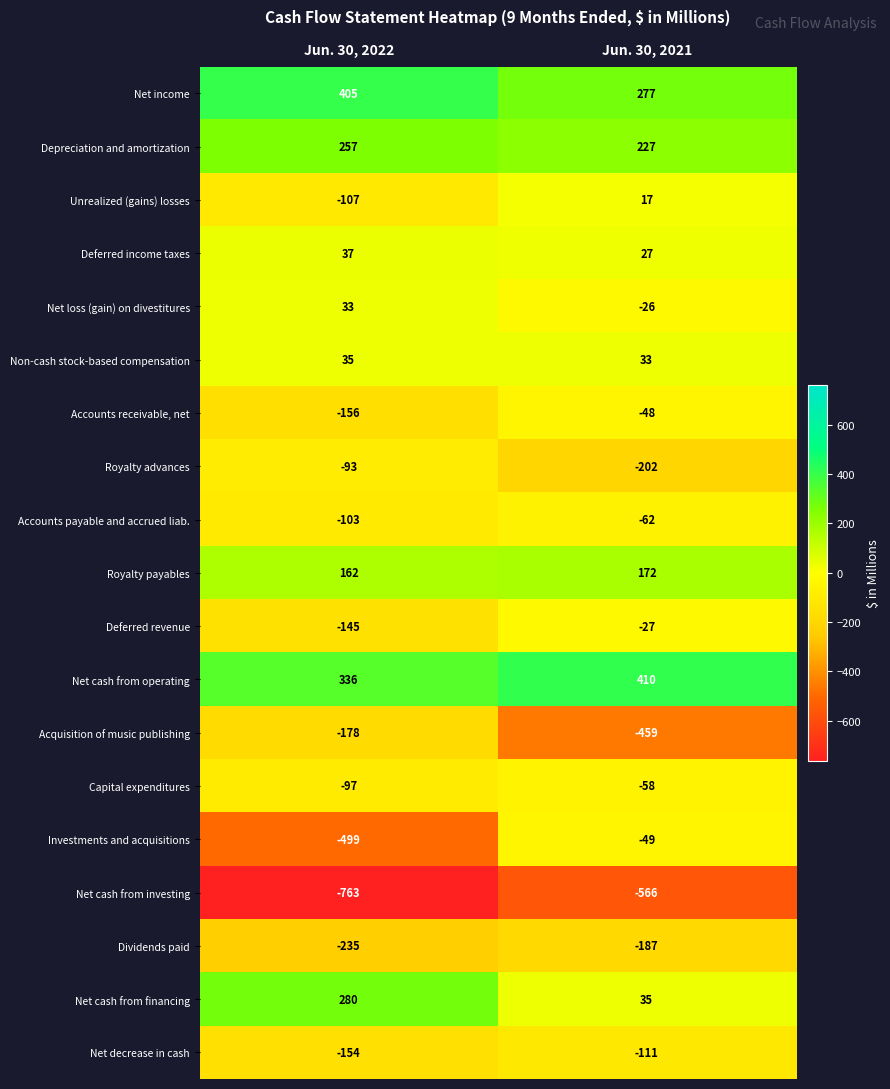

What is the total value across all series at Jun. 30, 2022?

-985